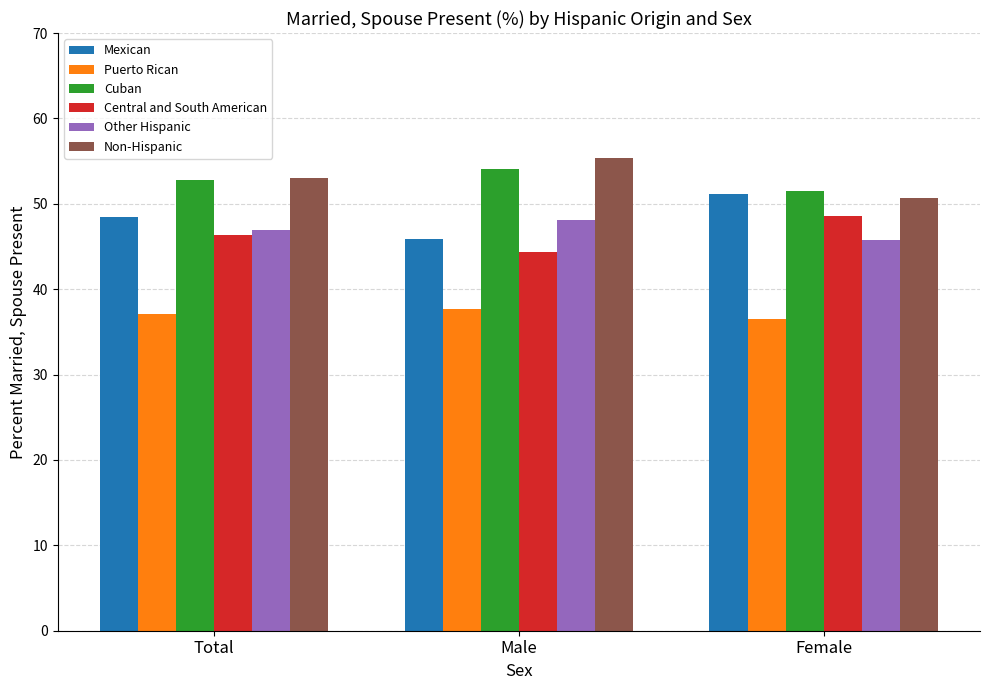

What are all the series names shown in the legend?

Mexican, Puerto Rican, Cuban, Central and South American, Other Hispanic, Non-Hispanic